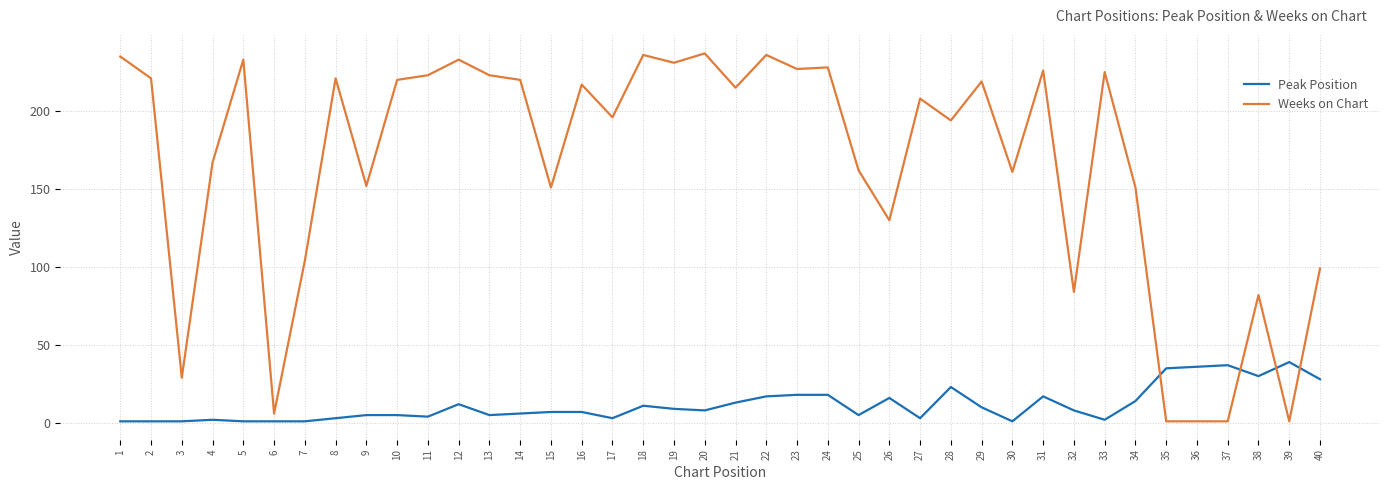

What is the greatest value displayed?

237